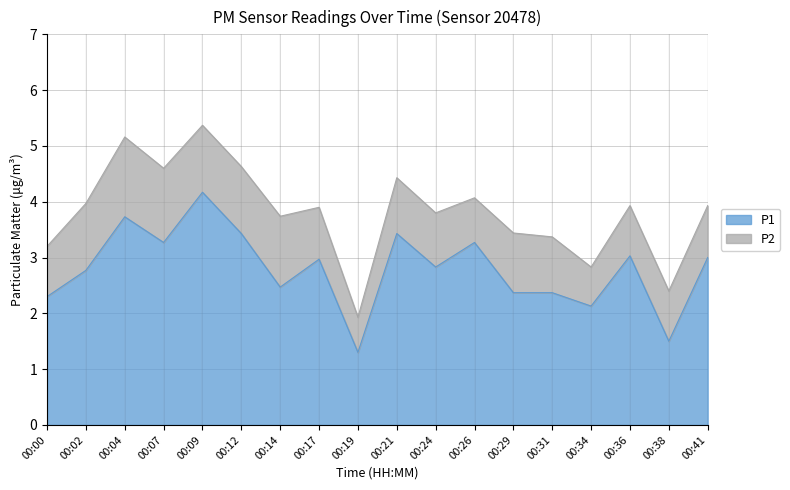

Where is the first local maximum?

00:04